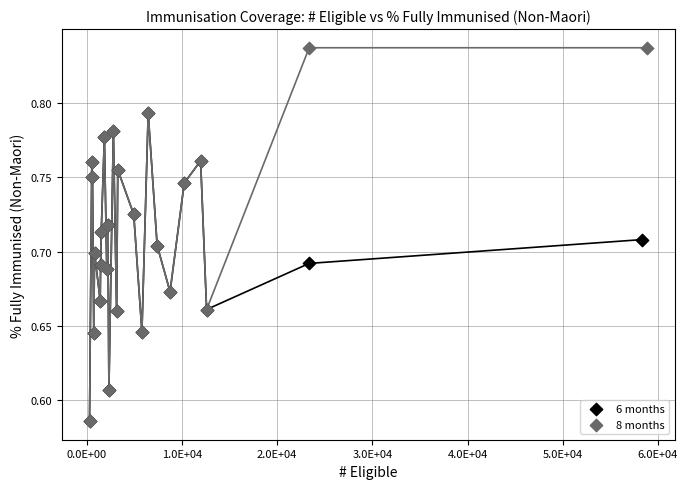

Which series has the largest Y range (max minus min)?

8 months